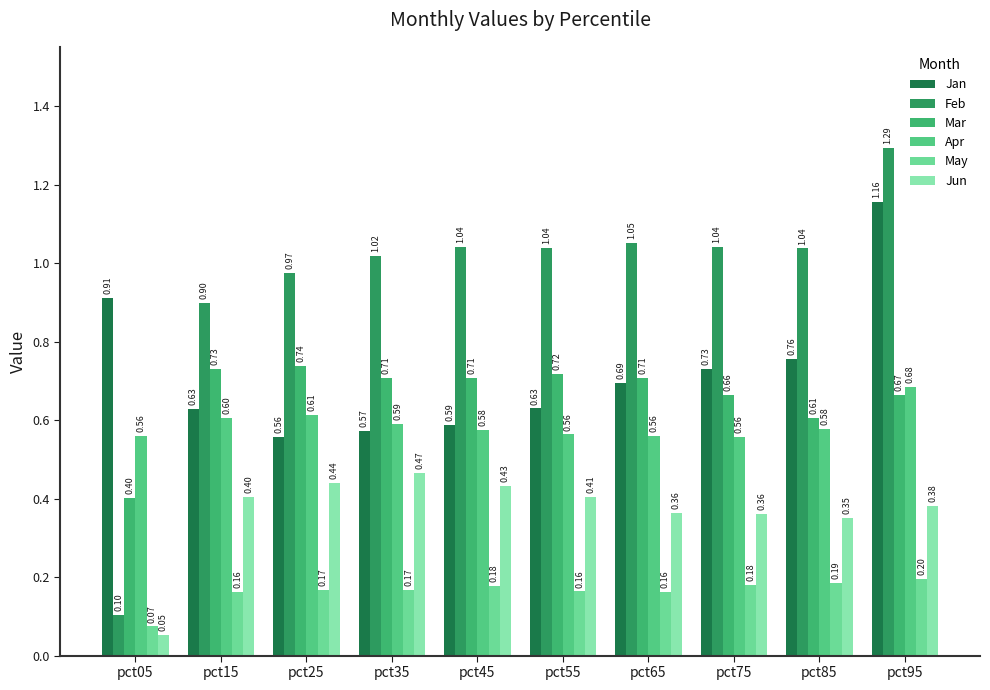

Which series changed the most between pct35 and pct55?

Jun